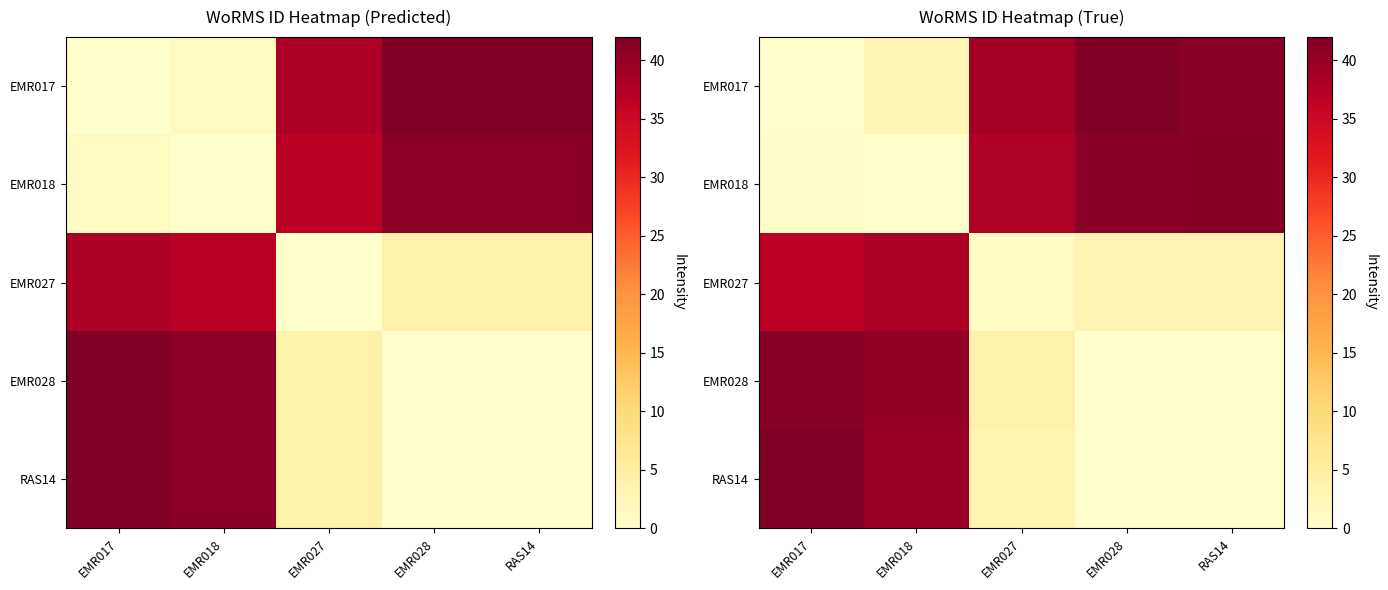

What is the difference between the EMR028 values at EMR017 and EMR028?

41.1